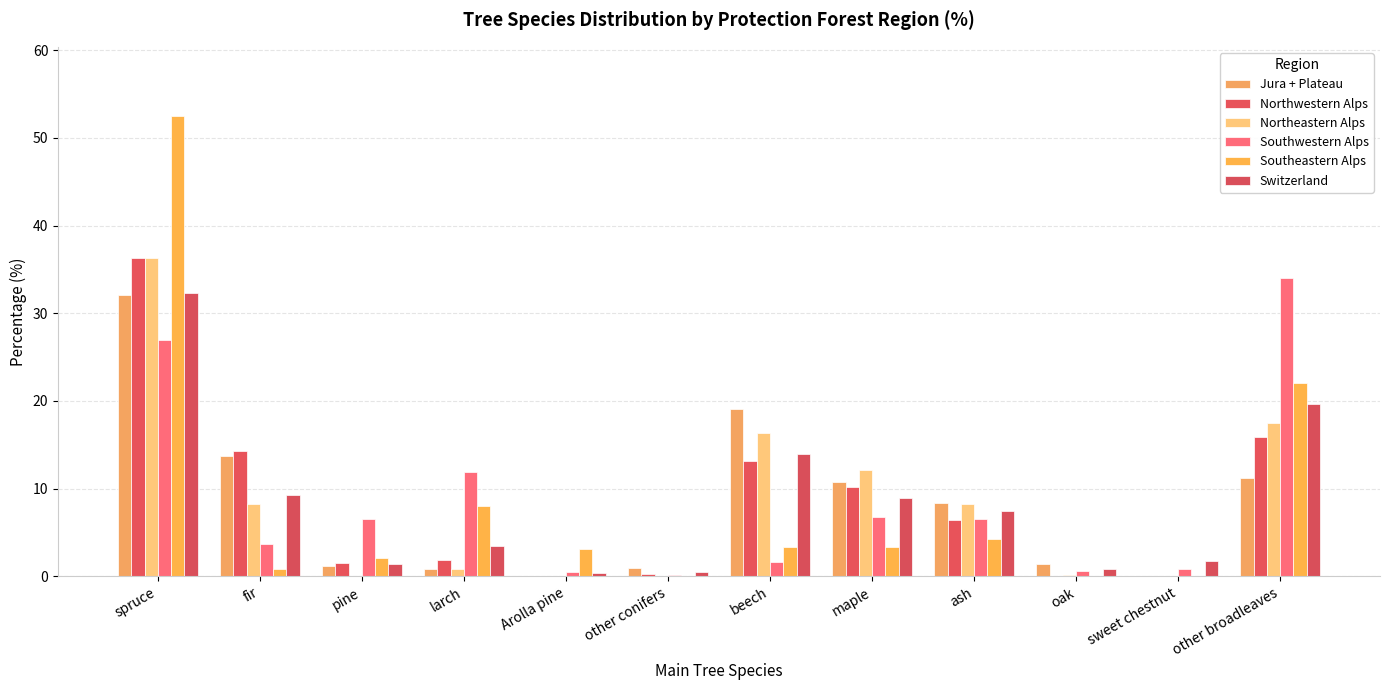

What is the difference between the highest and lowest values at ash?

4.1